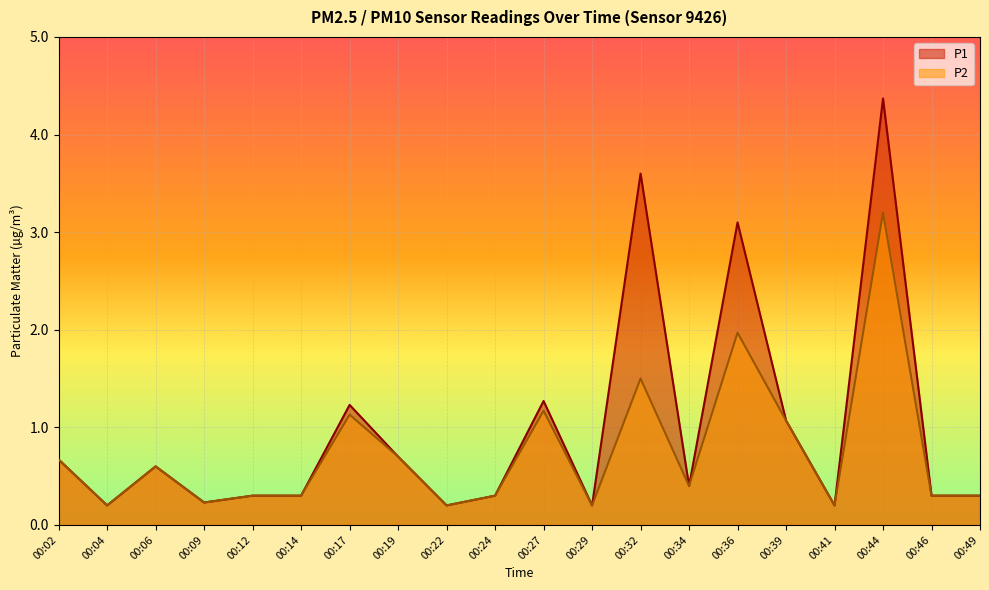

What is the total value across all series at 00:44?

7.6